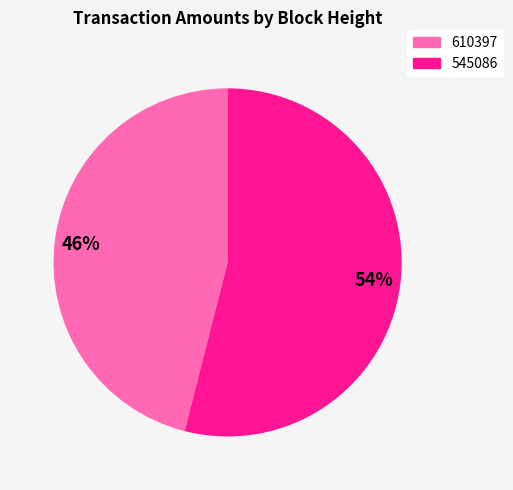

What percentage is the 610397 slice, to the nearest percent?

46%